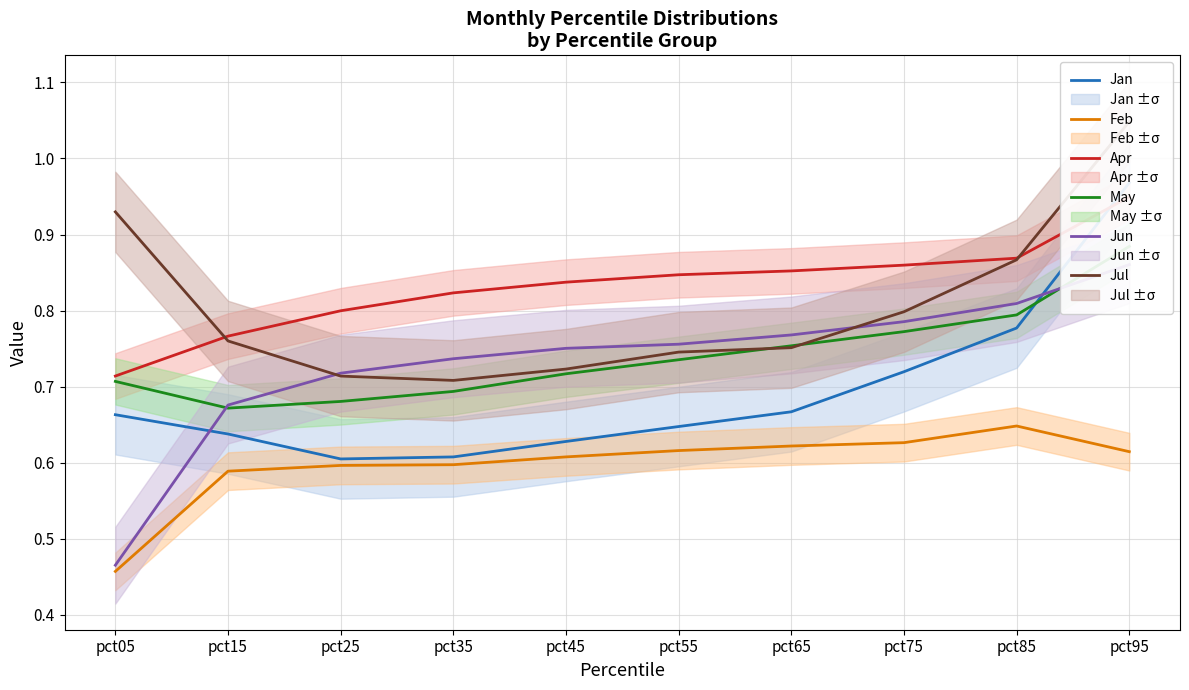

What is the value of the Jun point at the 2nd from the left?

0.7